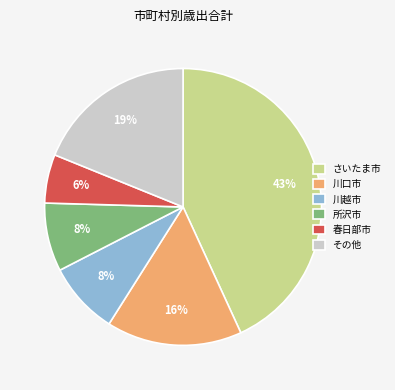

Is it true that その他 is 26% of the pie?

False